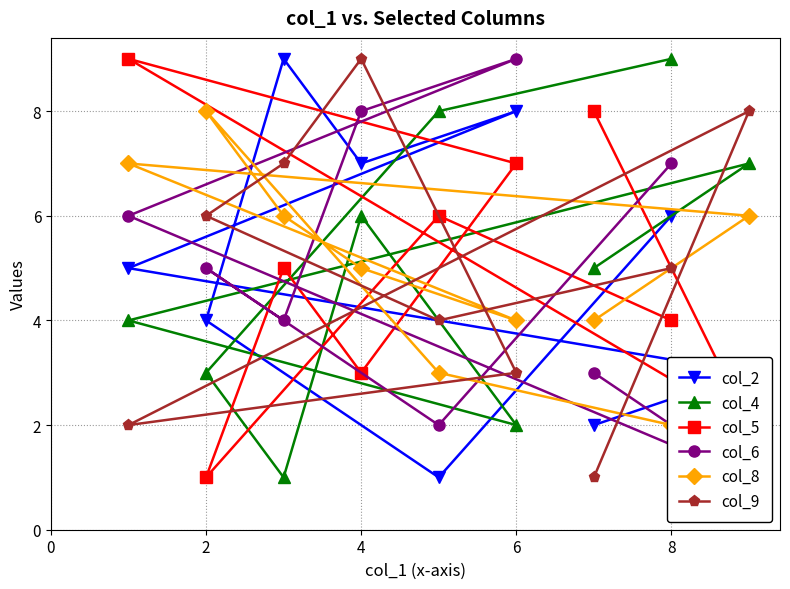

The col_9 series shows 6 at 2. True or false?

True